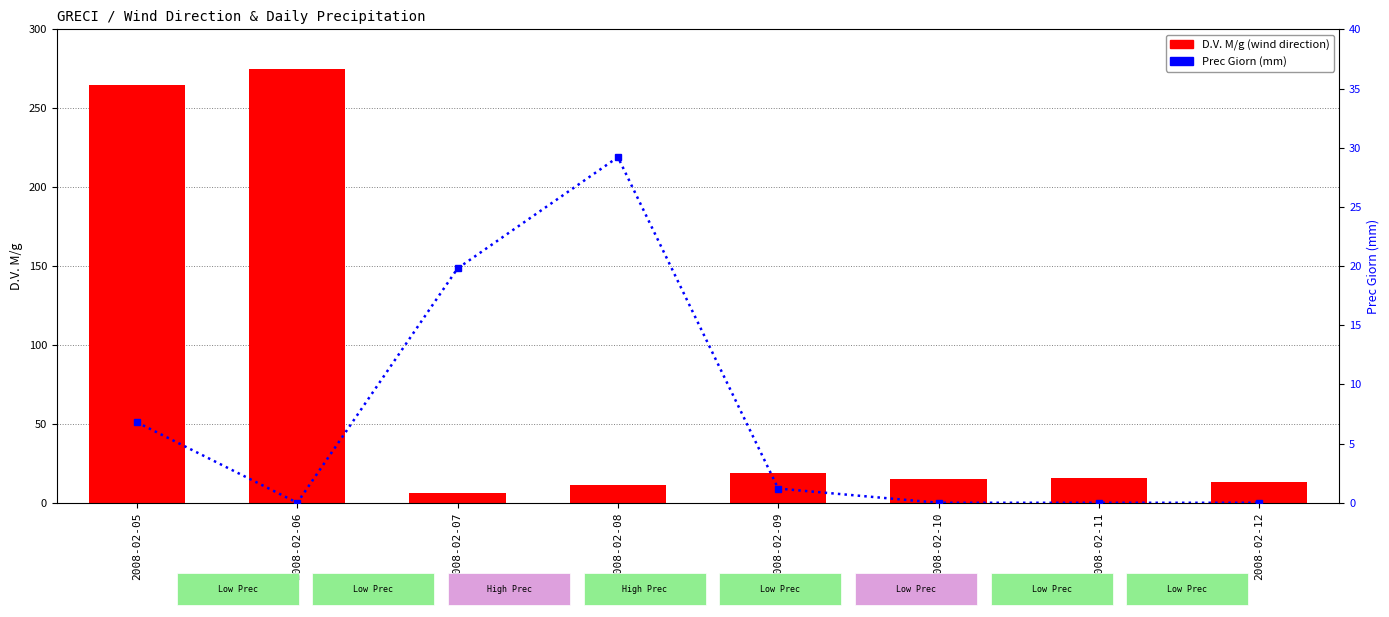

At how many categories does at least one series exceed 18?

5